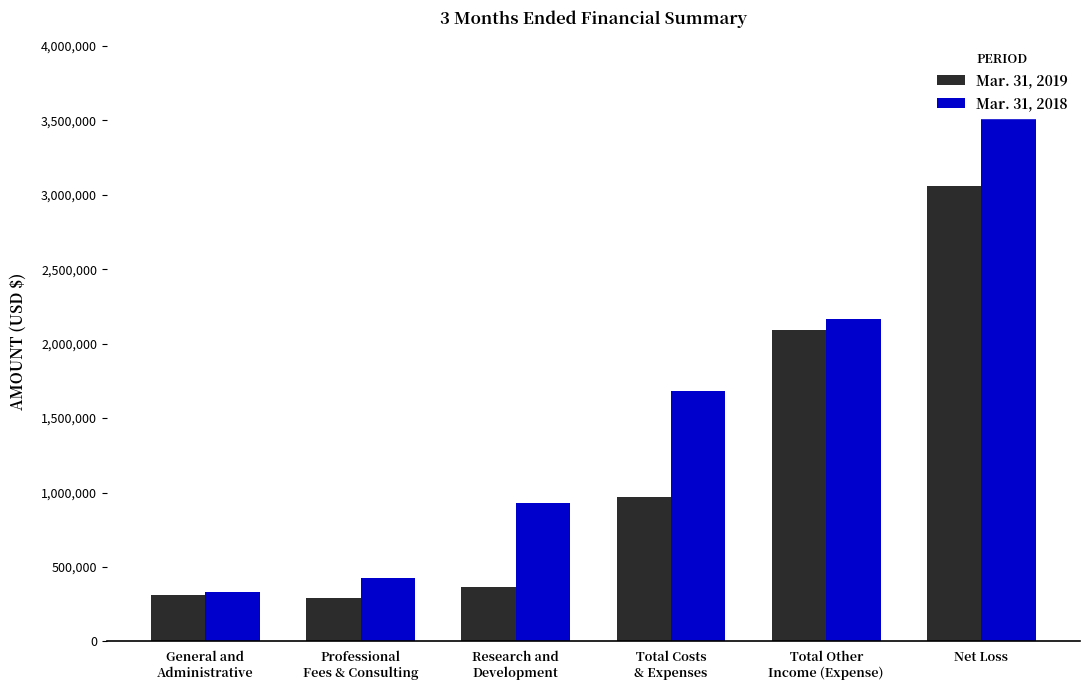

What is the sum of the Mar. 31, 2019 values at Professional
Fees & Consulting and Research and
Development?

658383